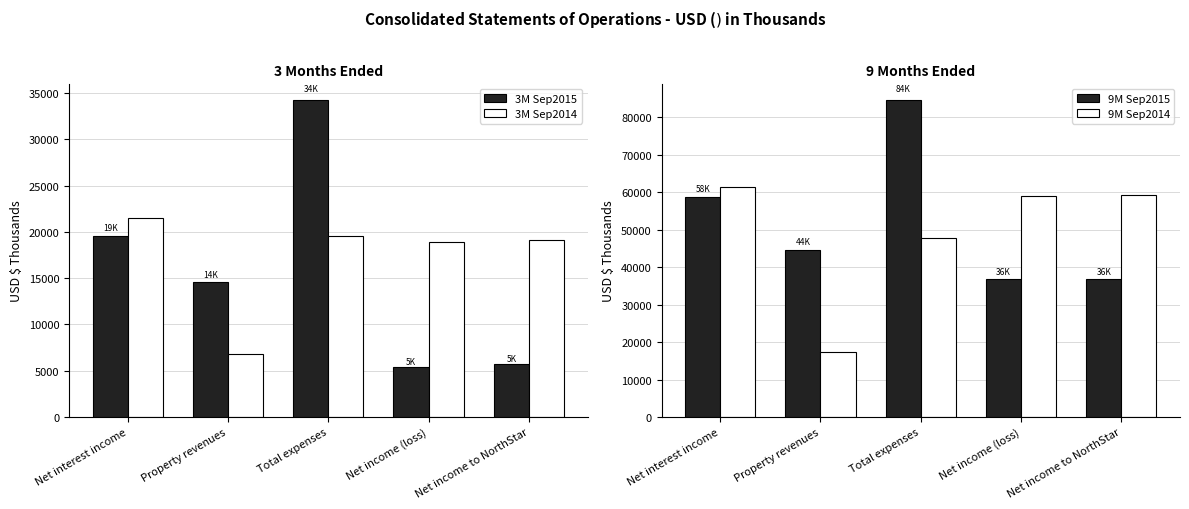

What position from the left is Total expenses?

3